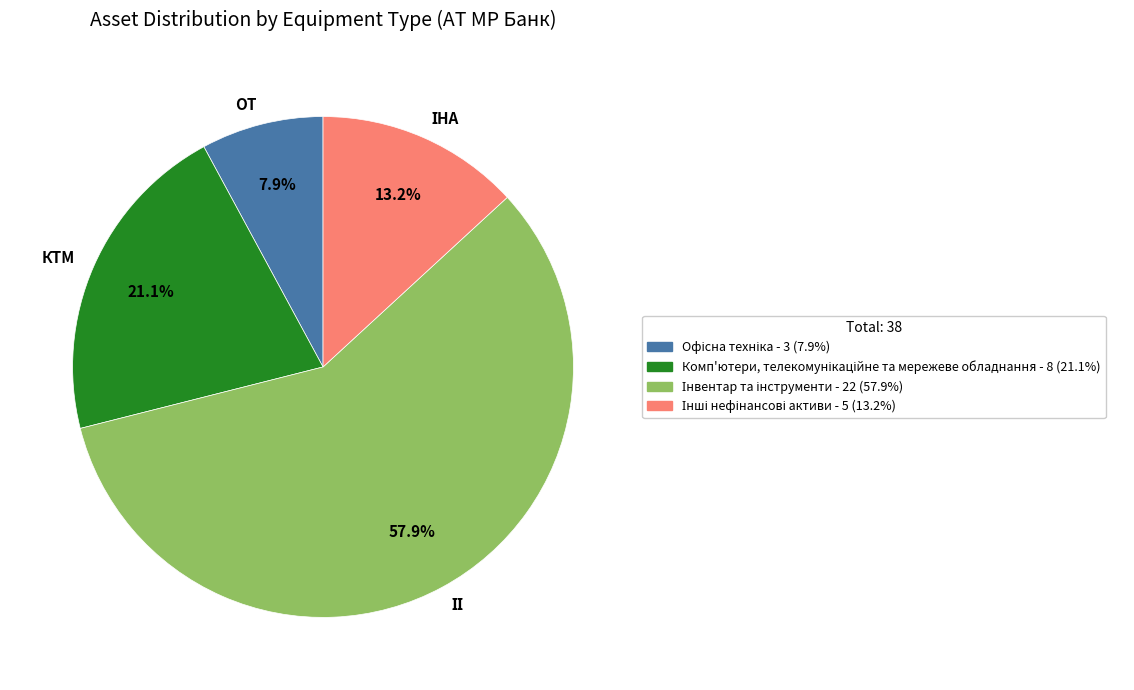

Is there a majority slice in this chart?

Yes